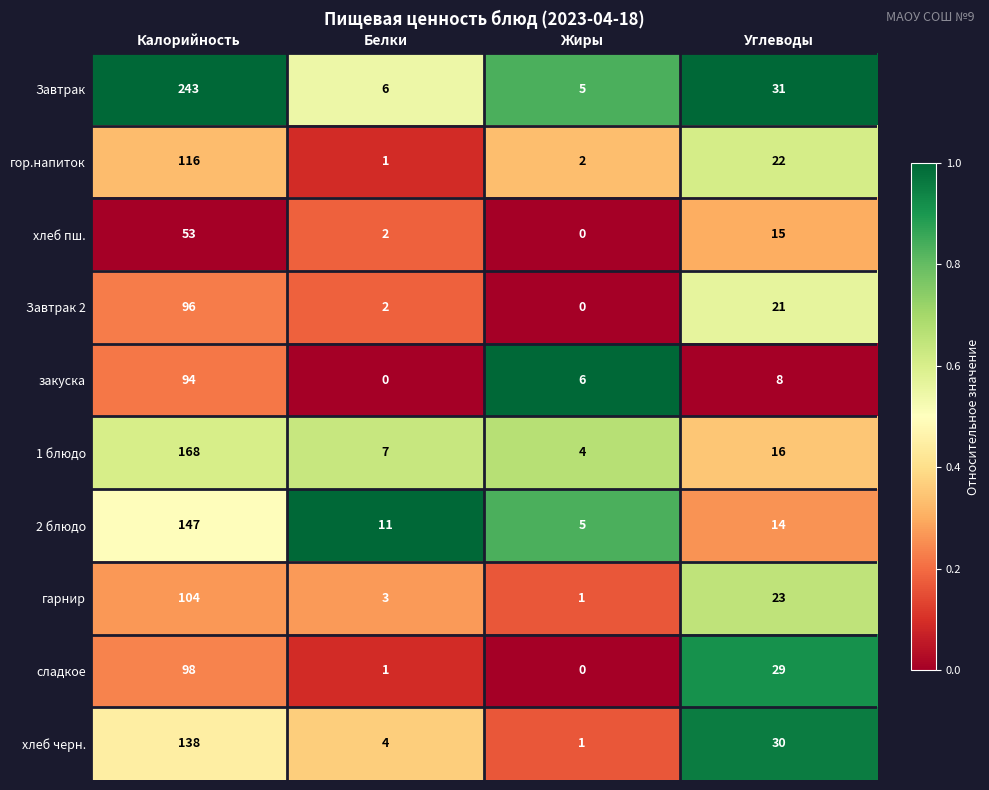

At which category does the chart reach its peak across all series?

Калорийность